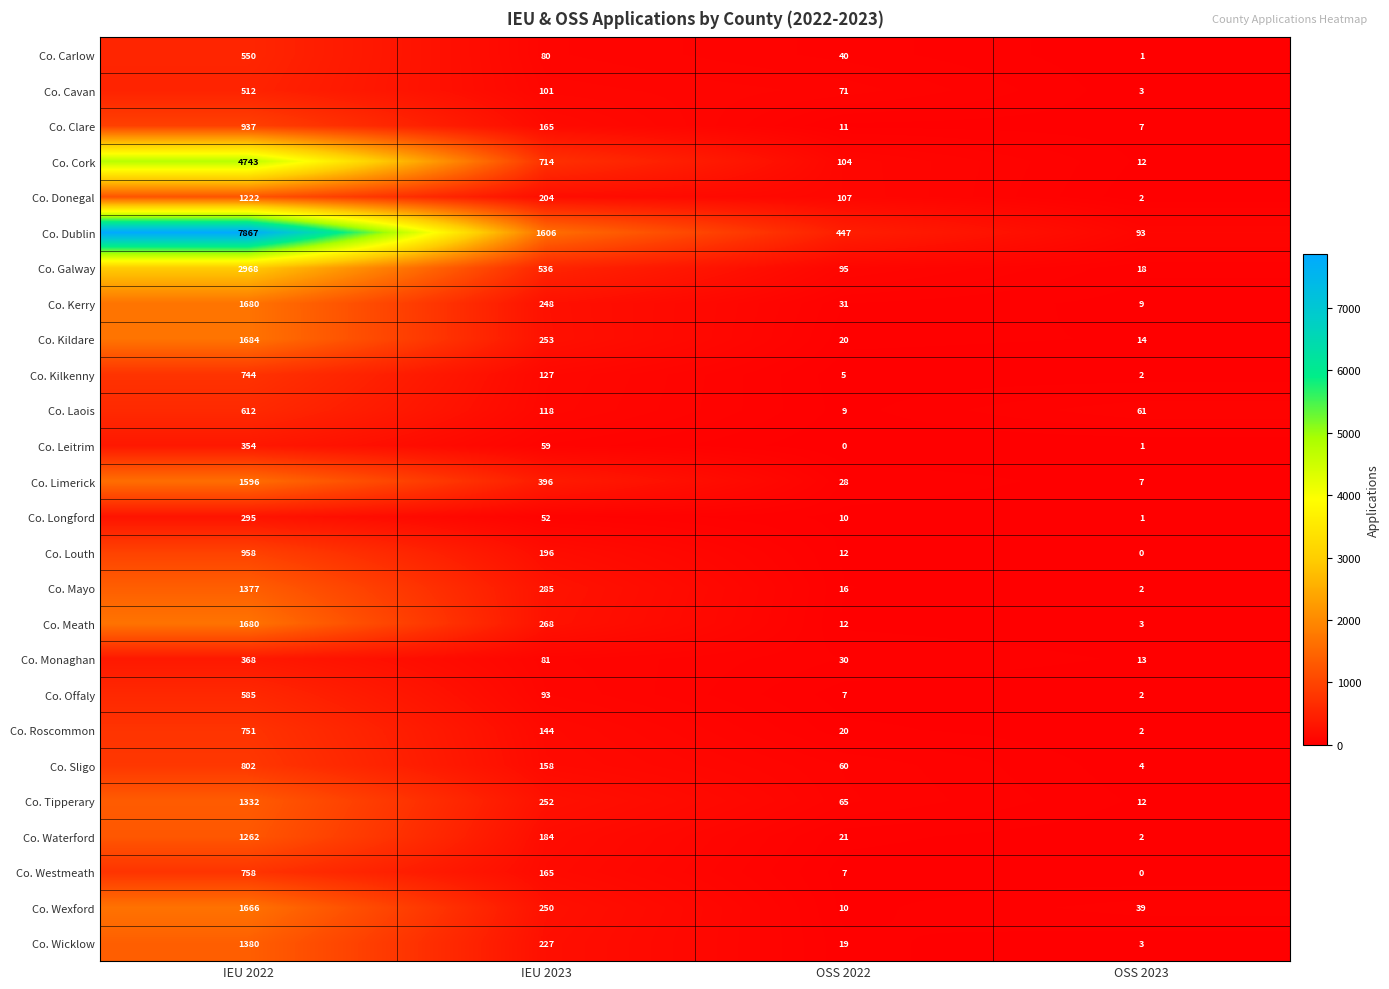

Which series has the largest total across all categories?

Co. Dublin